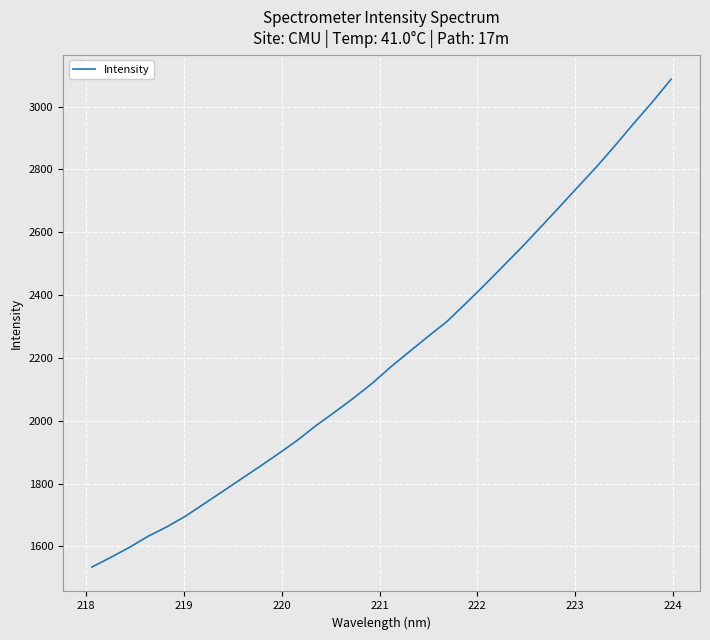

What is the smallest value displayed?

1534.4